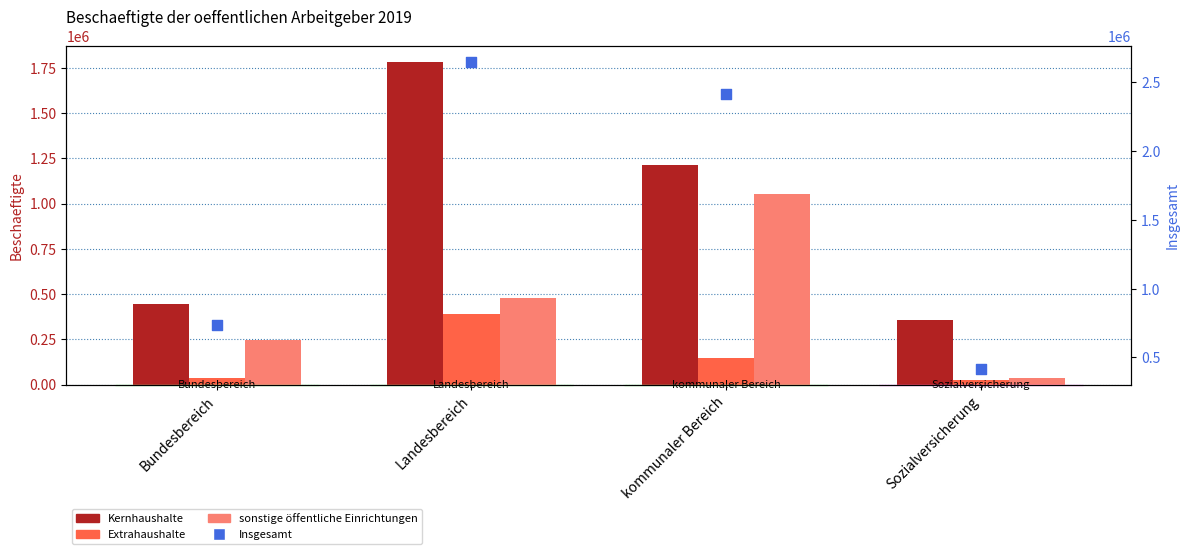

Which series has the largest total across all categories?

Insgesamt